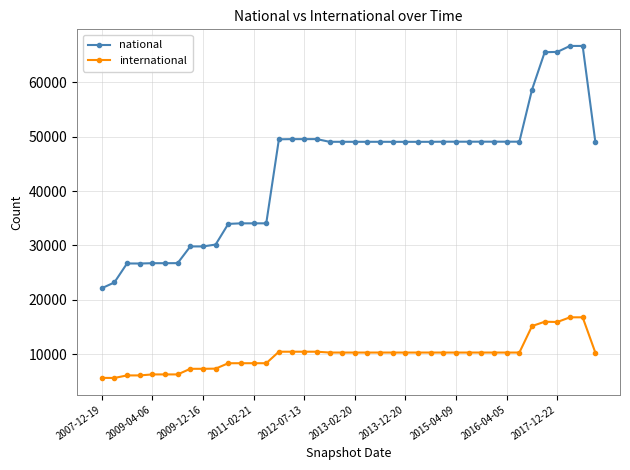

At how many categories does at least one series exceed 11405?

40